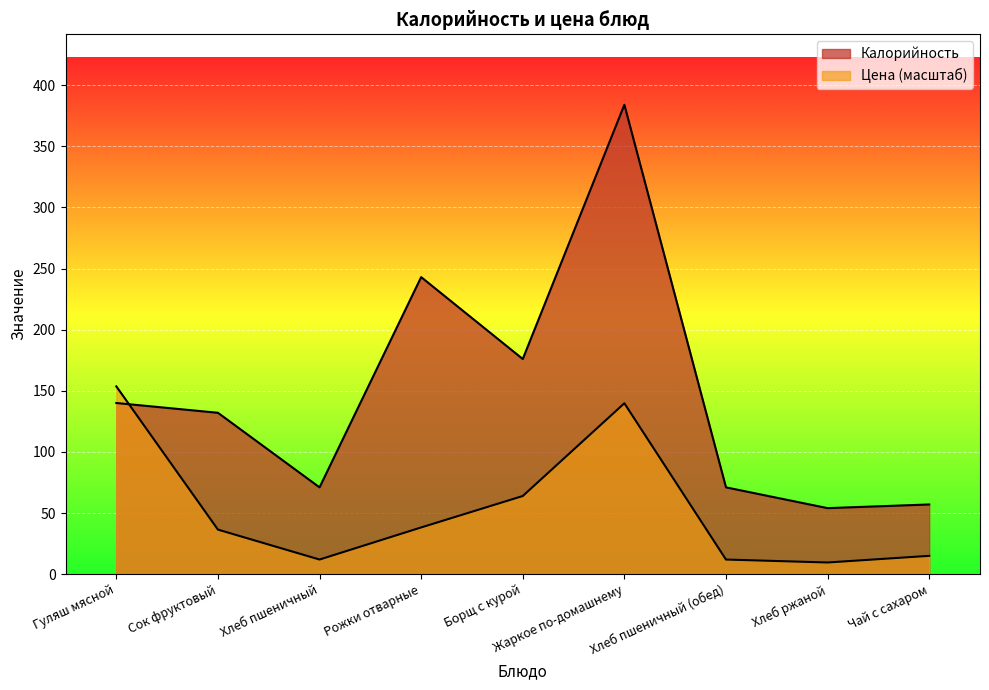

What is the difference between the Калорийность values at Хлеб ржаной and Хлеб пшеничный?

17.0